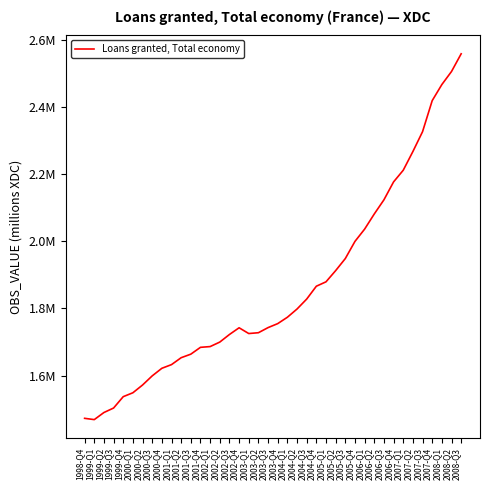

Is this an area chart (filled region under the line)?

No